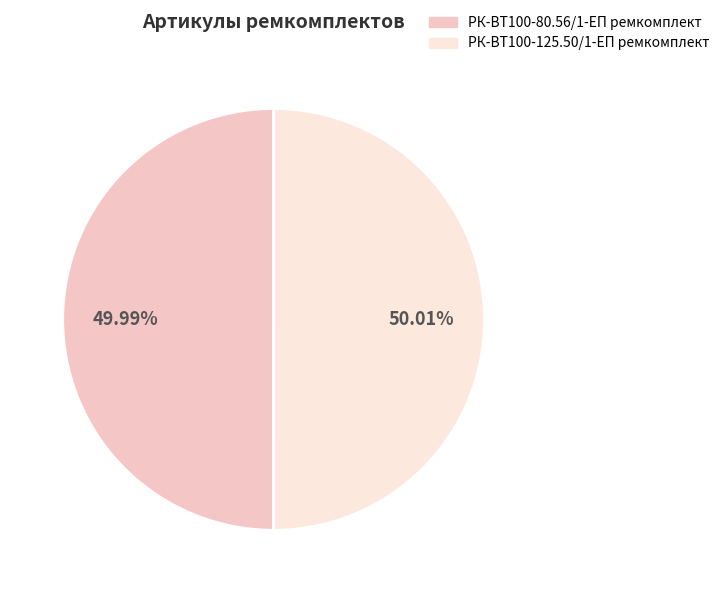

To the nearest percent, what percentage of the pie is РК-ВТ100-125.50/1-ЕП ремкомплект?

50%